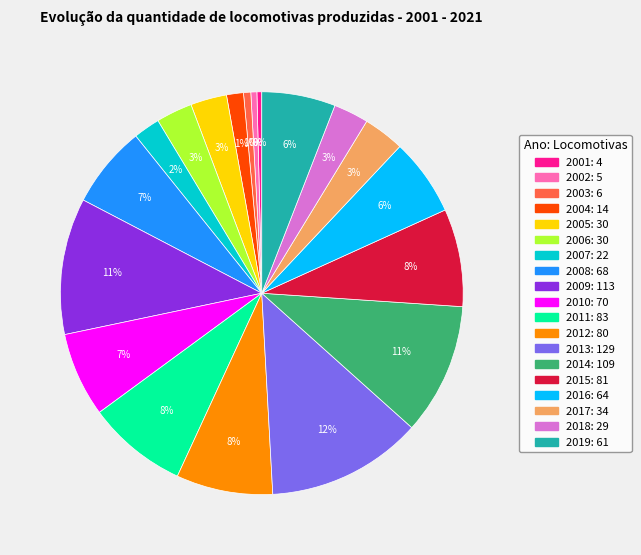

The 2002 slice represents 0% of the pie. True or false?

True